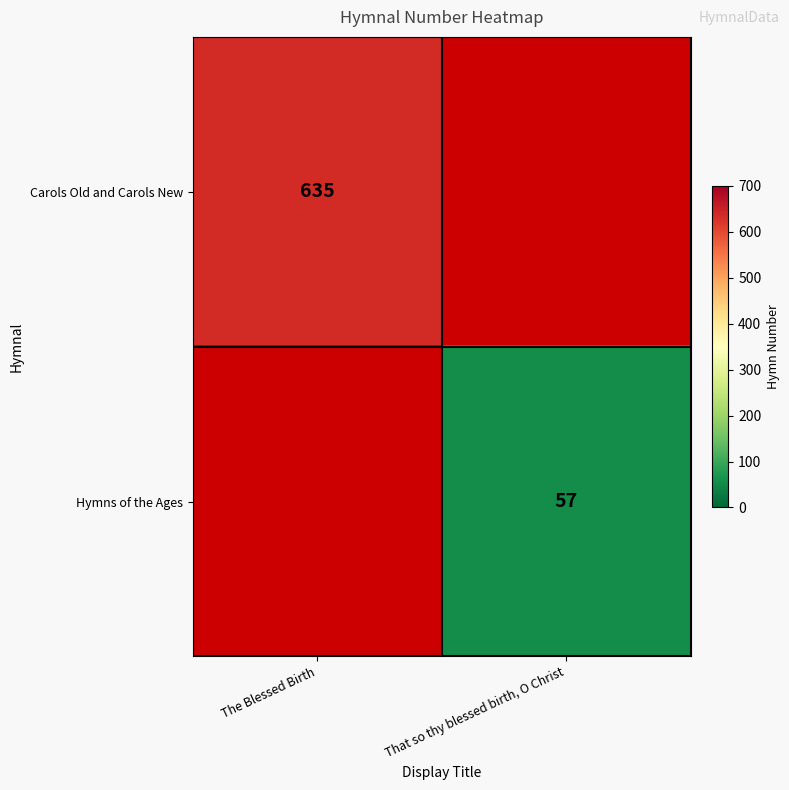

True or false: Carols Old and Carols New has a value of 635 at The Blessed Birth.

True